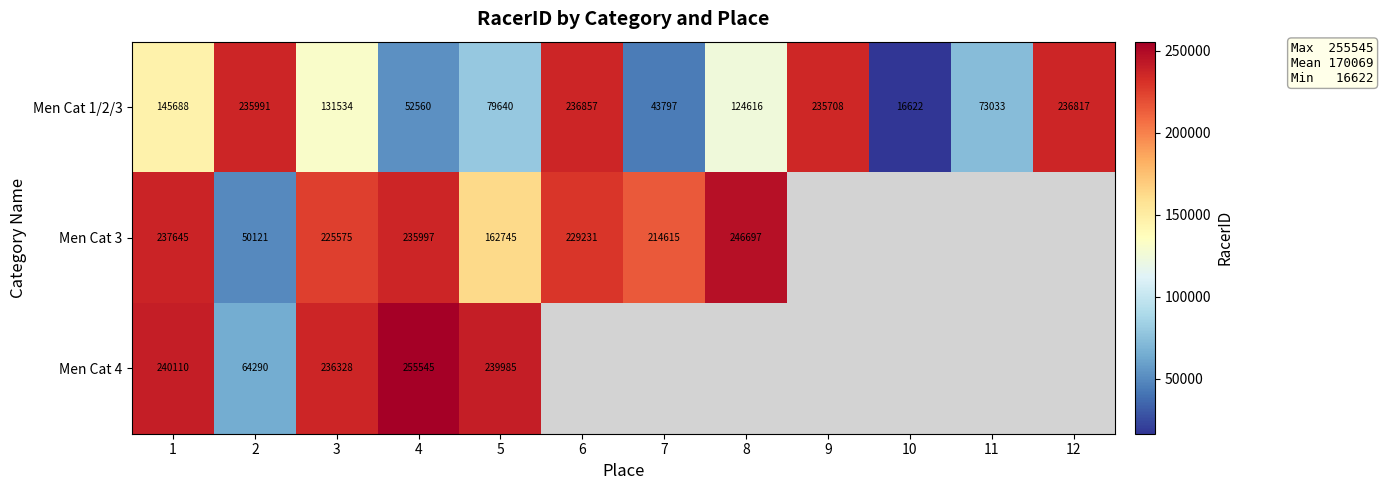

The Men Cat 3 series shows 366033 at 8. True or false?

False